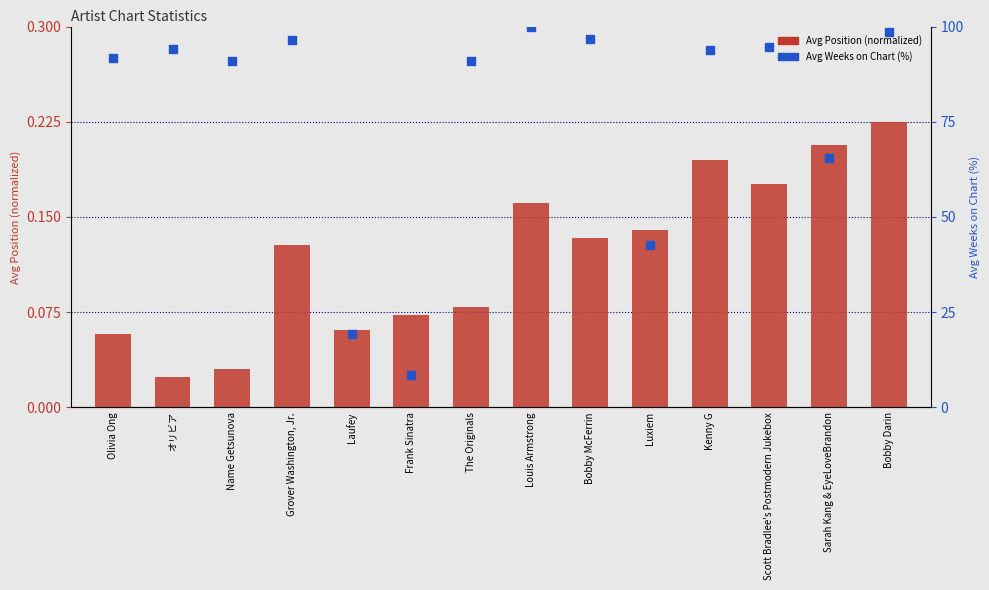

Is the value of Avg Position (normalized) at Grover Washington, Jr. greater than the value of Avg Weeks on Chart (%) at Kenny G?

No